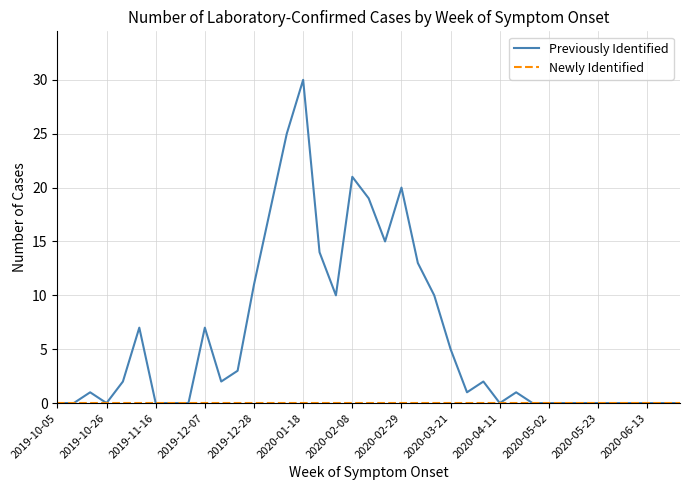

What is the maximum value shown in the chart?

30